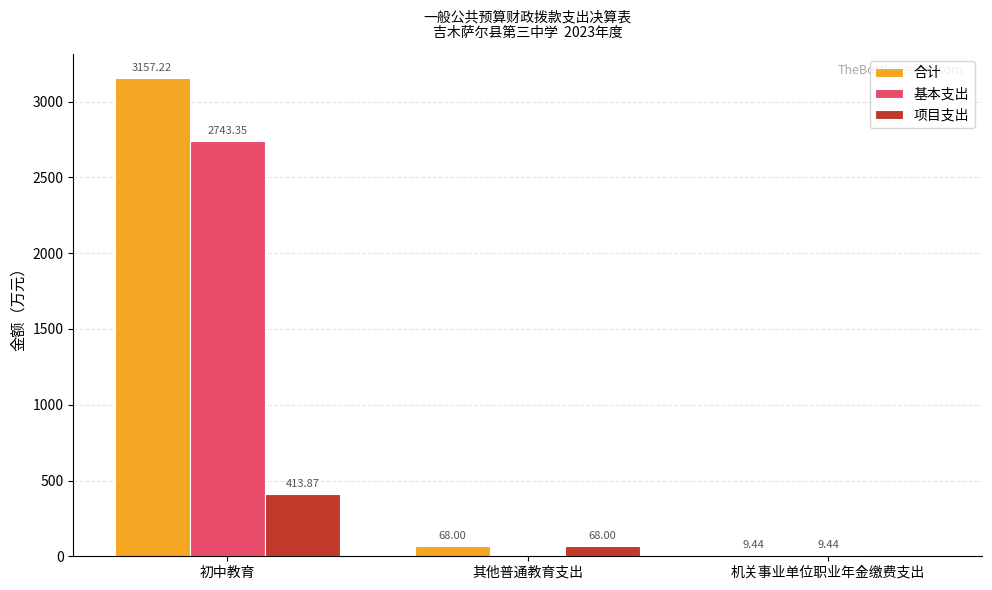

At which category does the chart reach its peak across all series?

初中教育